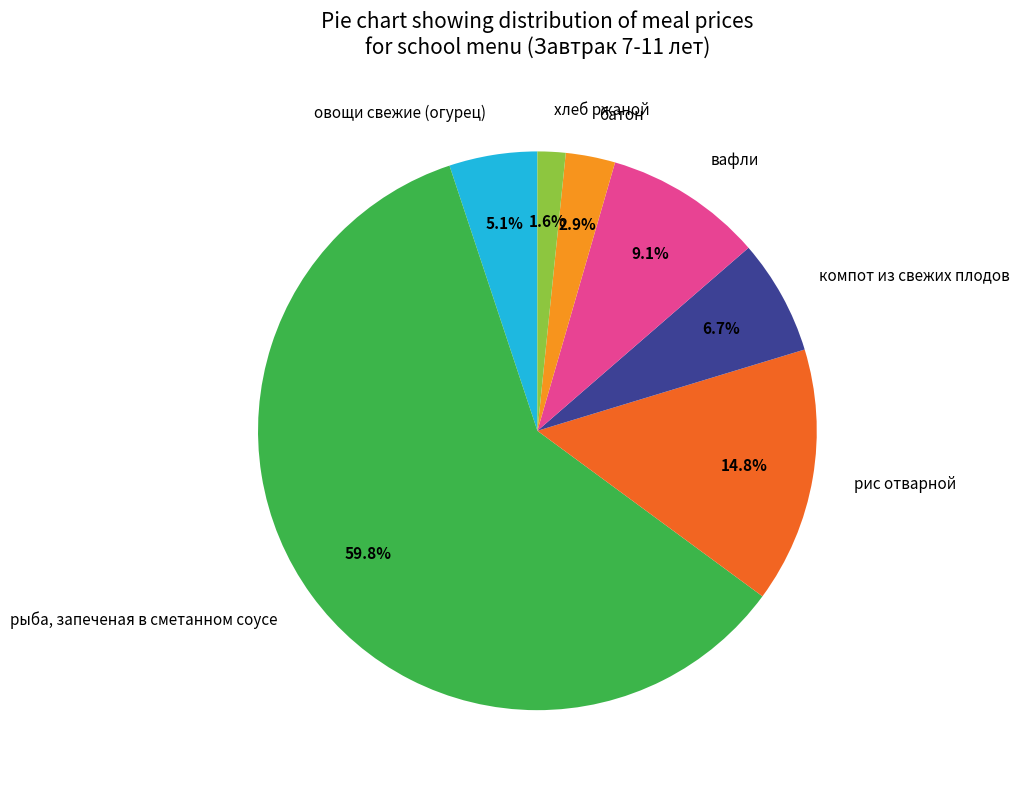

Which slice is the largest?

рыба, запеченая в сметанном соусе